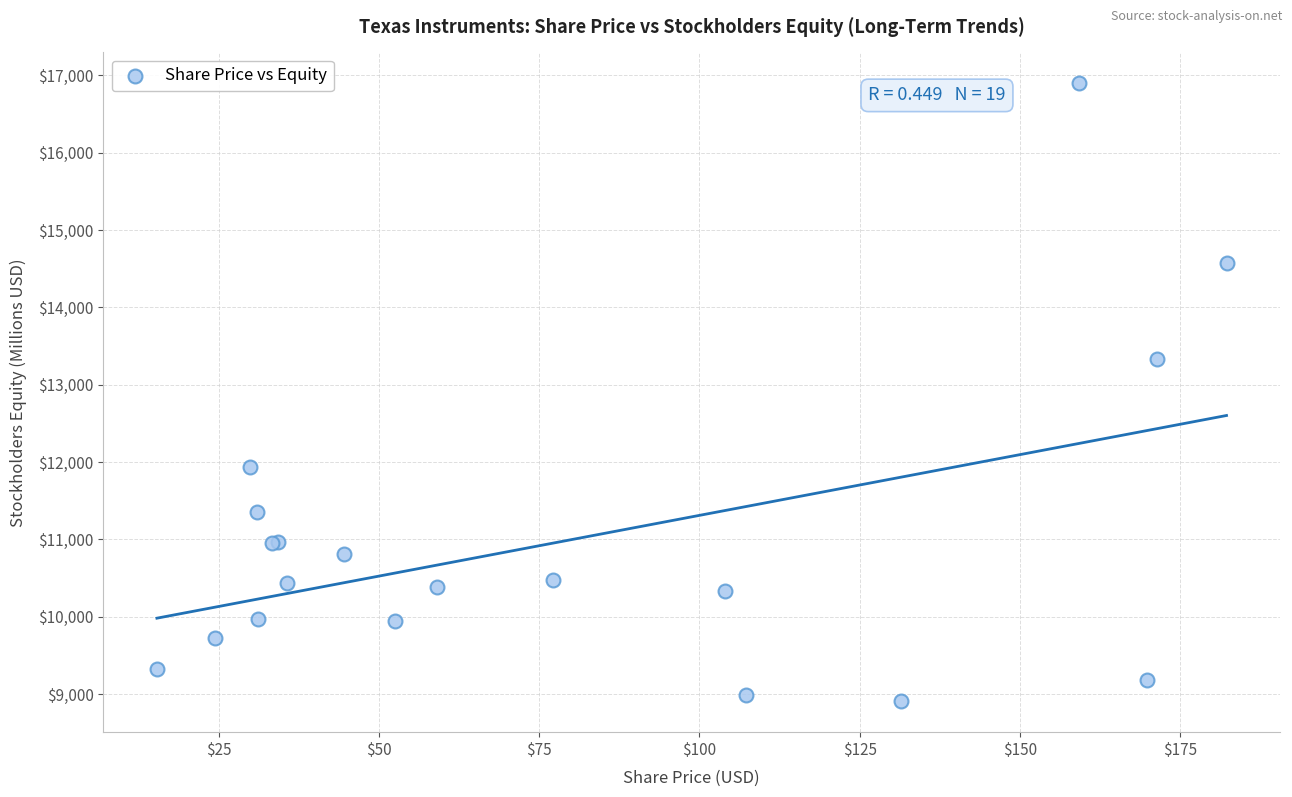

What Y value in the scatter plot is closest to 12902?

13333